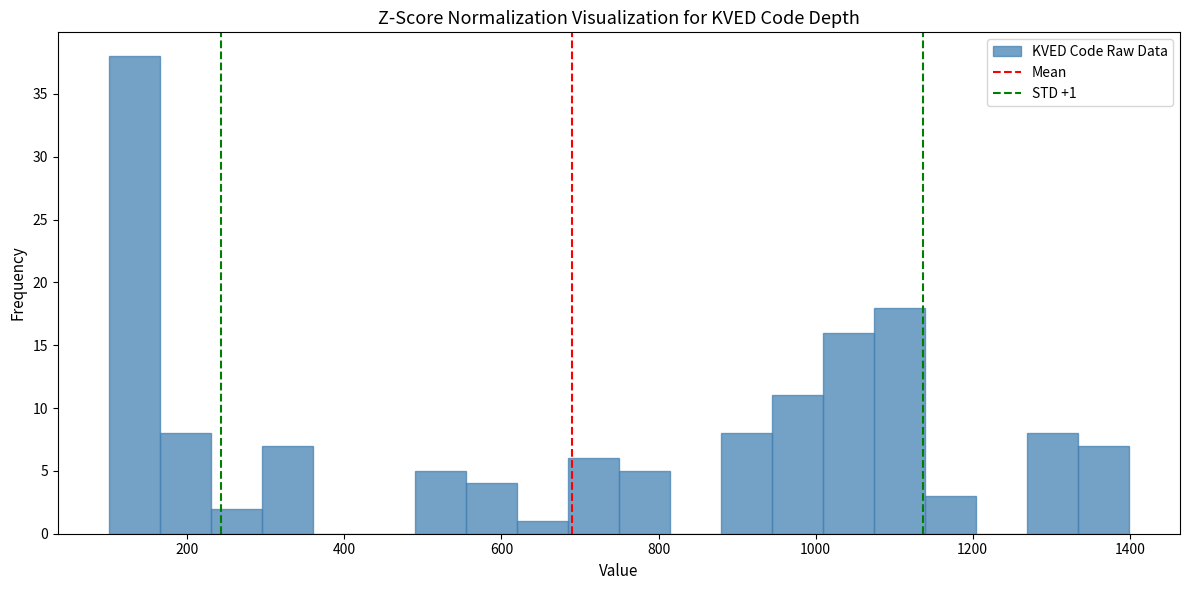

Read against the x-axis, roughly where is the centre of the tallest bar?

140